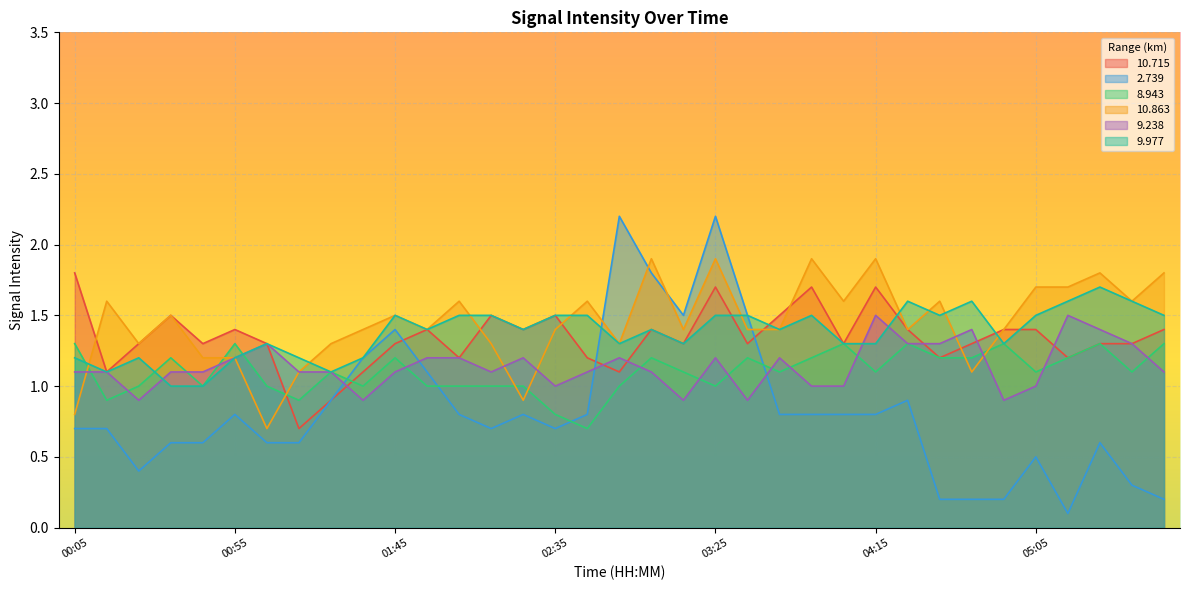

The 2.739 series shows 0.7 at 00:15. True or false?

True